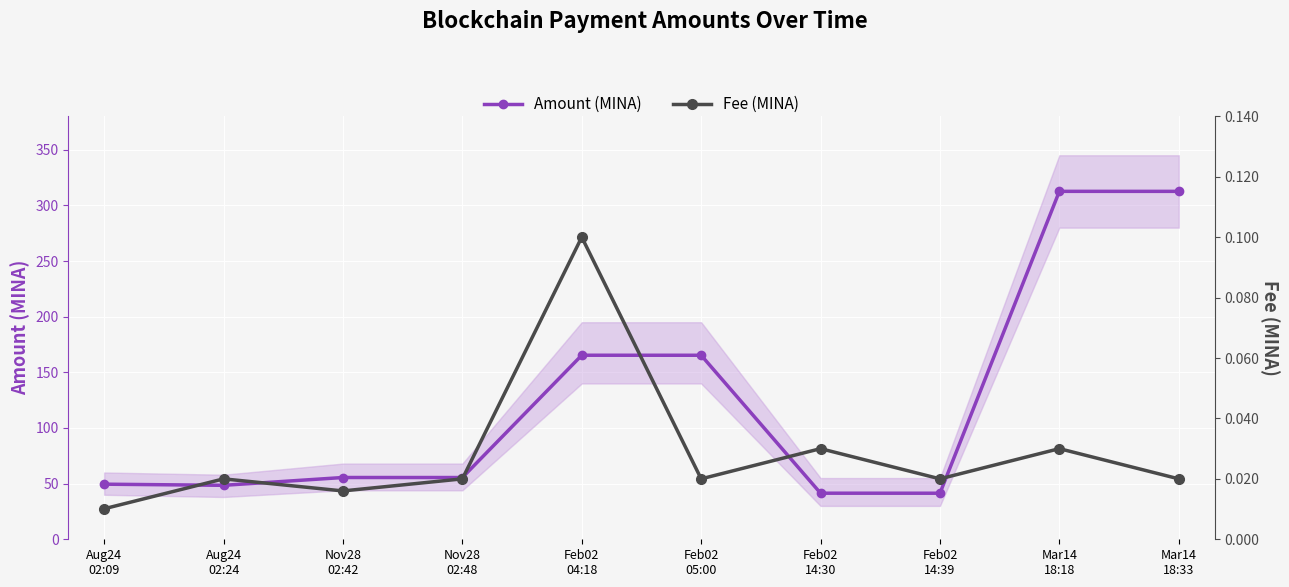

At which label is Amount (MINA) closest to 176?

Feb02
04:18